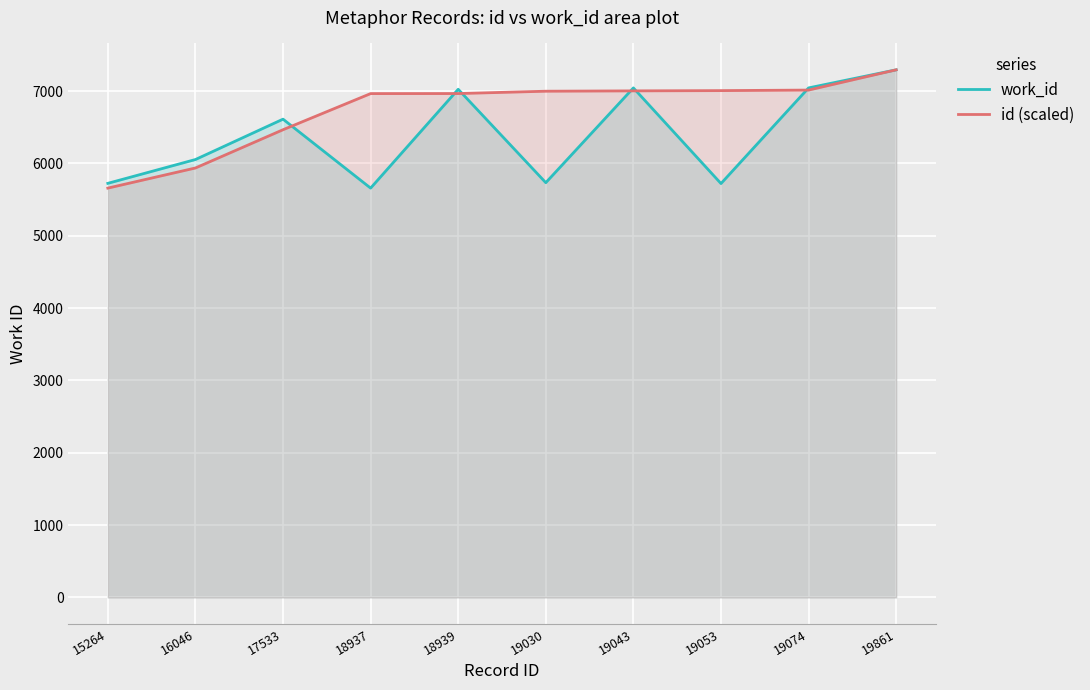

What is the sum of all id (scaled) values?

67299.8